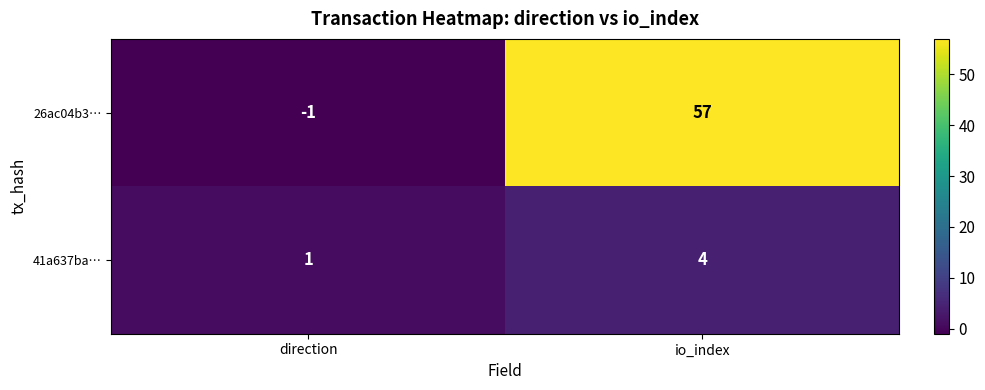

Which series changed the most between direction and io_index?

26ac04b3…